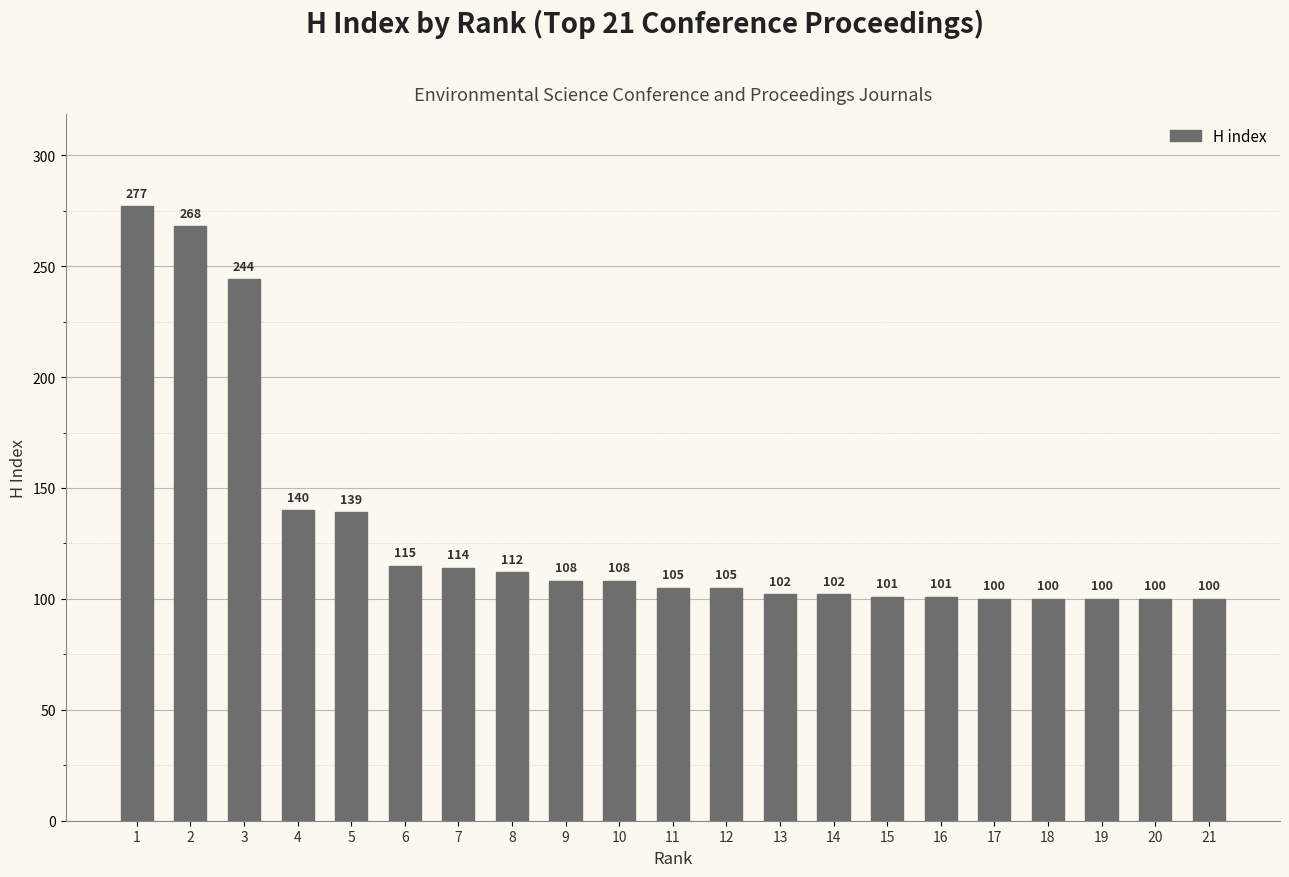

What is the value of the 16th bar from the left?

101